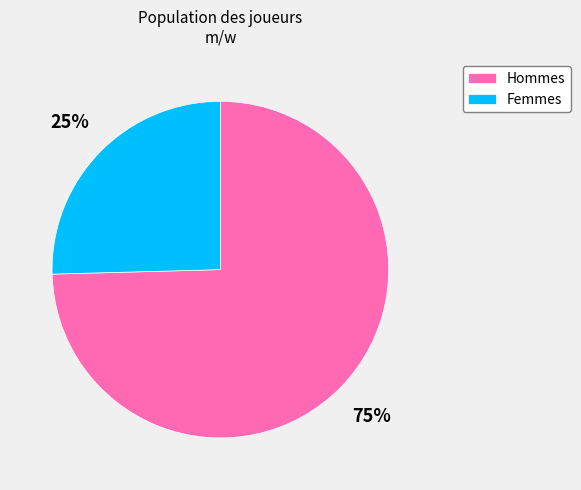

Is it true that Hommes is 87% of the pie?

False